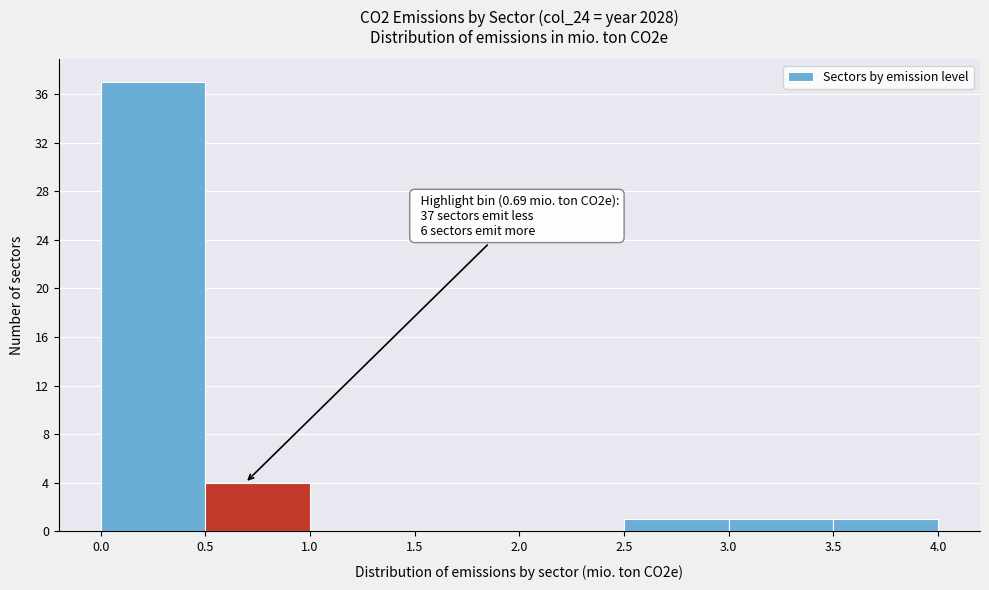

Which range on the x-axis has the tallest bar?

0.0 to 0.5